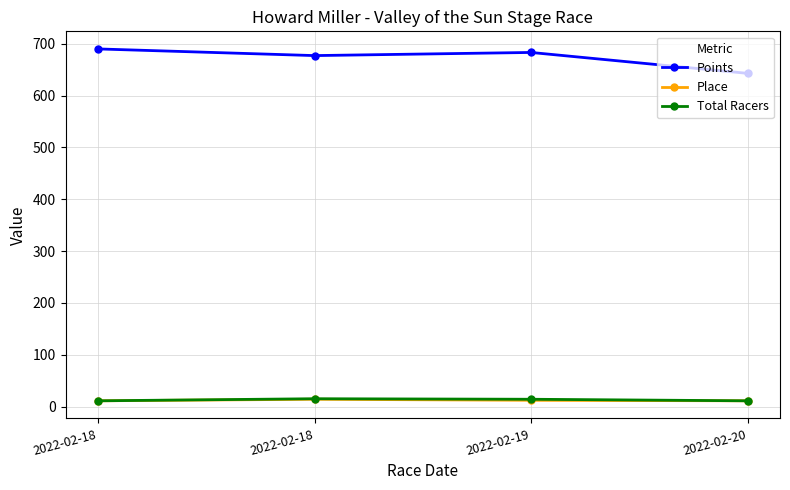

What is the value of the Total Racers point at the 4th from the left?

11.0